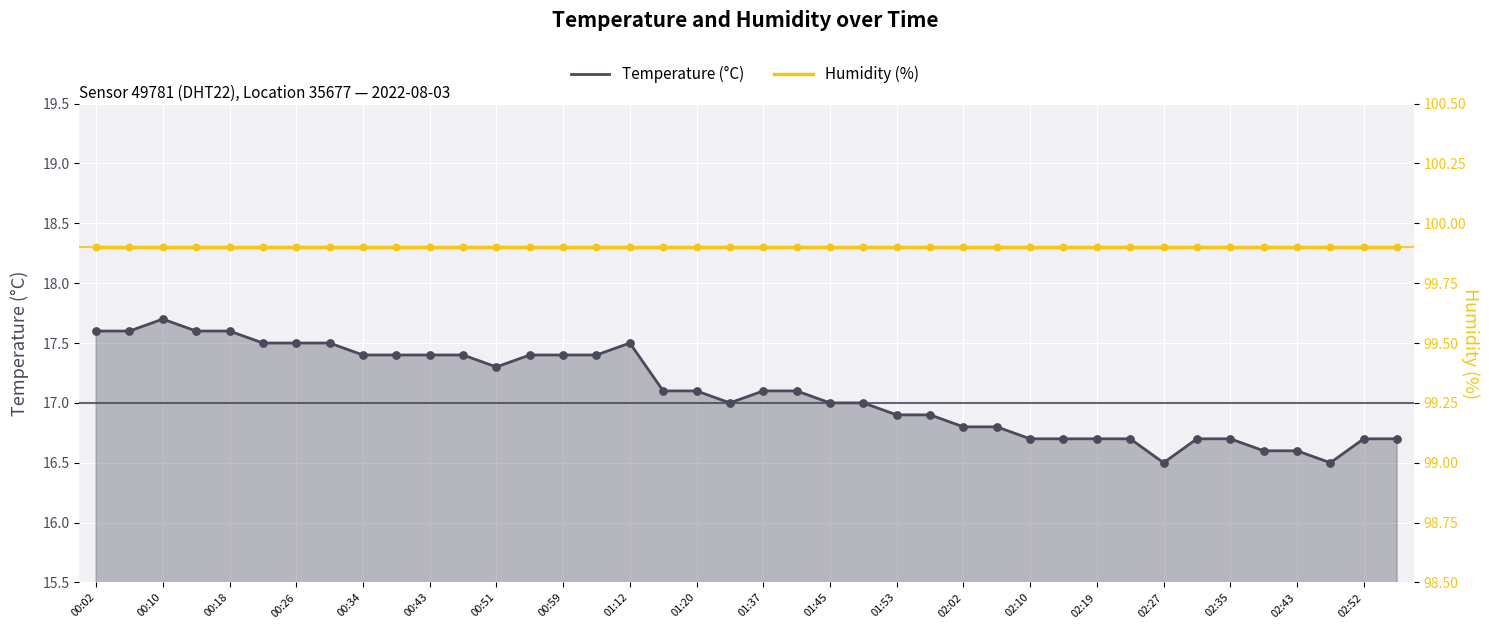

At how many categories does at least one series exceed 38?

40